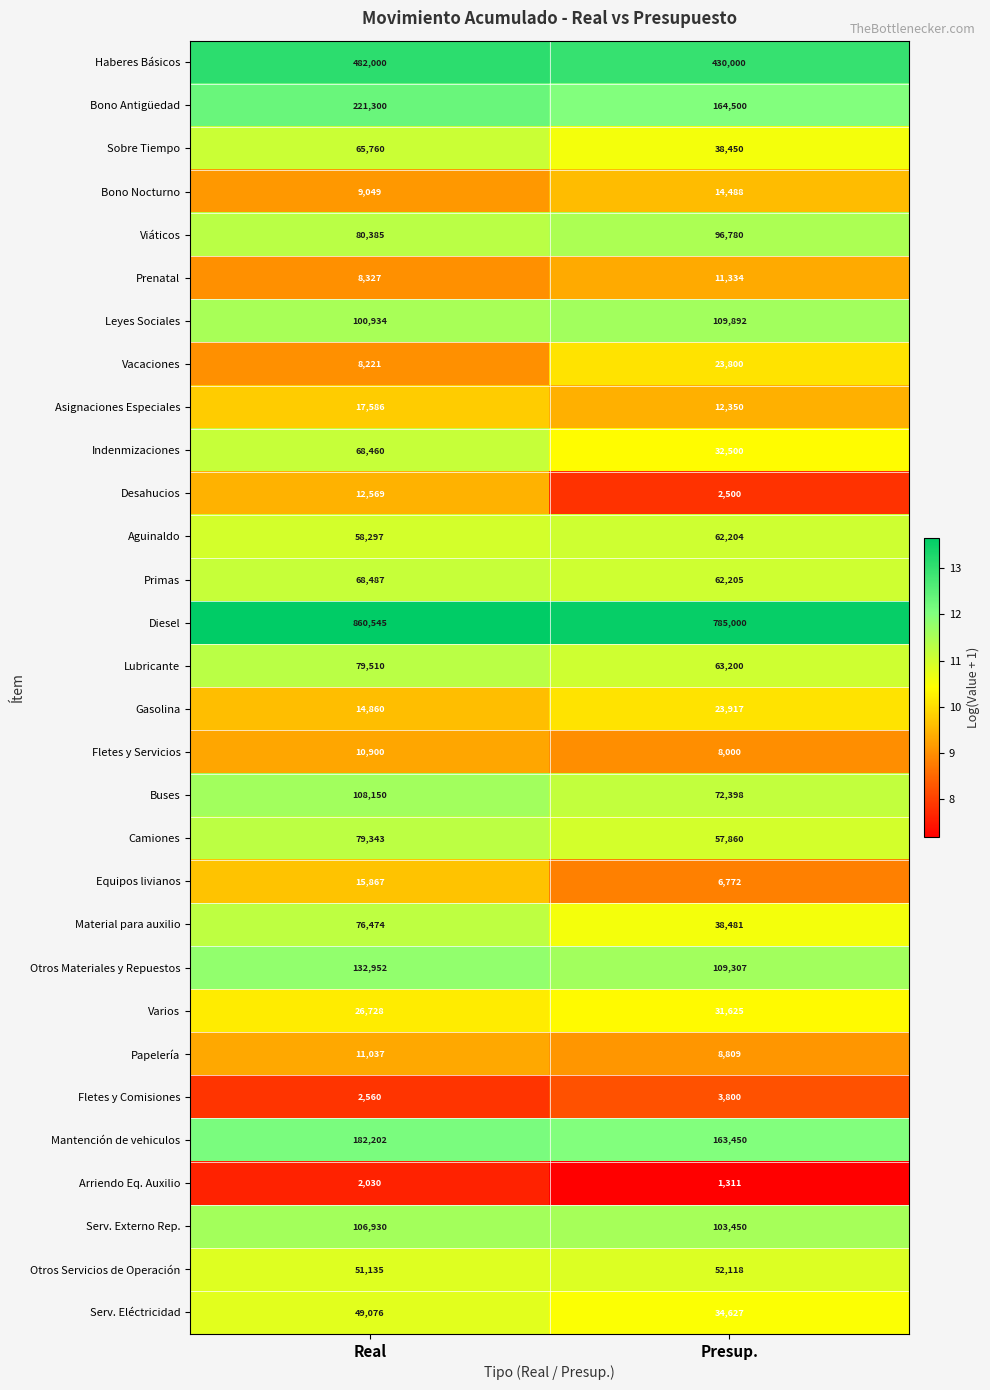

Which series has the widest spread of values?

Diesel